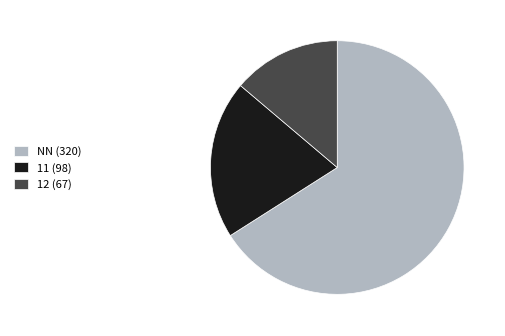

What is the ratio of the value at NN (320) to the value at 11 (98)?

3.3